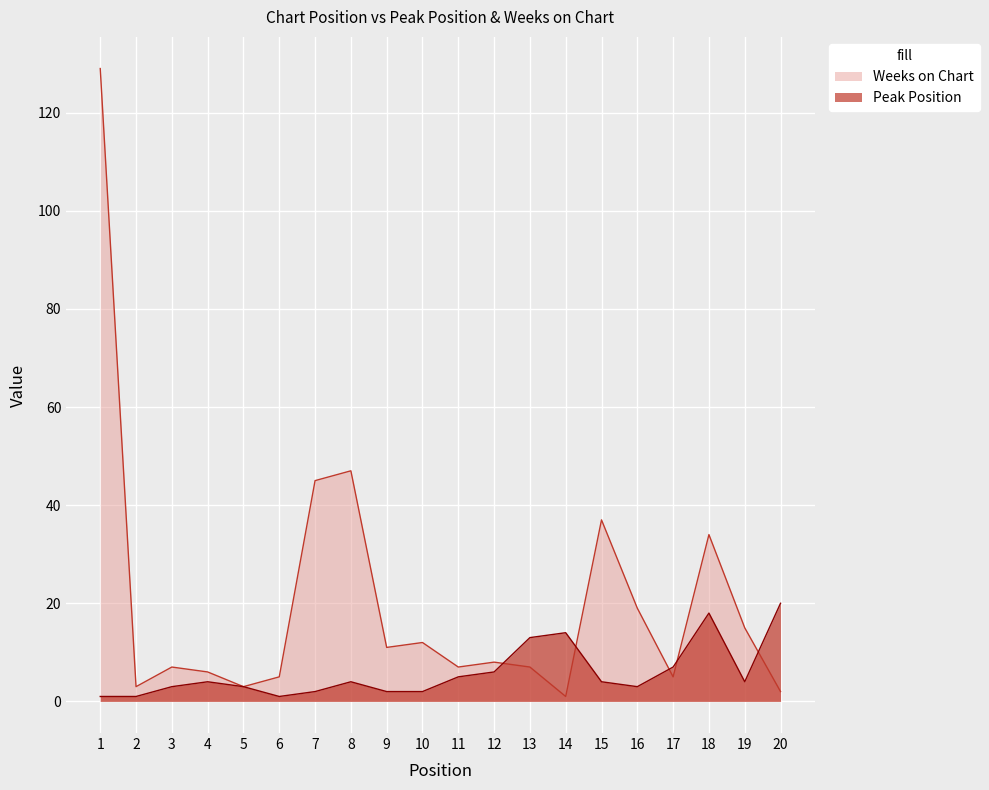

Between which two adjacent categories do Peak Position and Weeks on Chart first intersect?

12 and 13